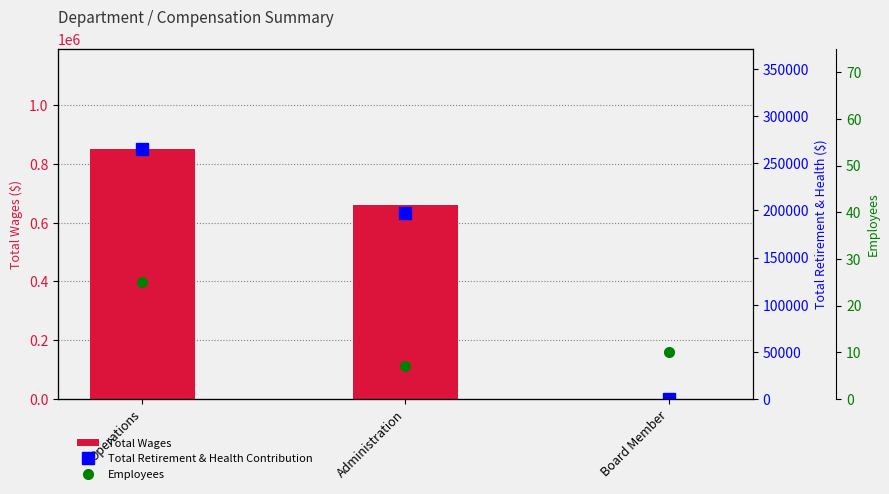

True or false: Total Wages has a value of 851390 at Operations.

True